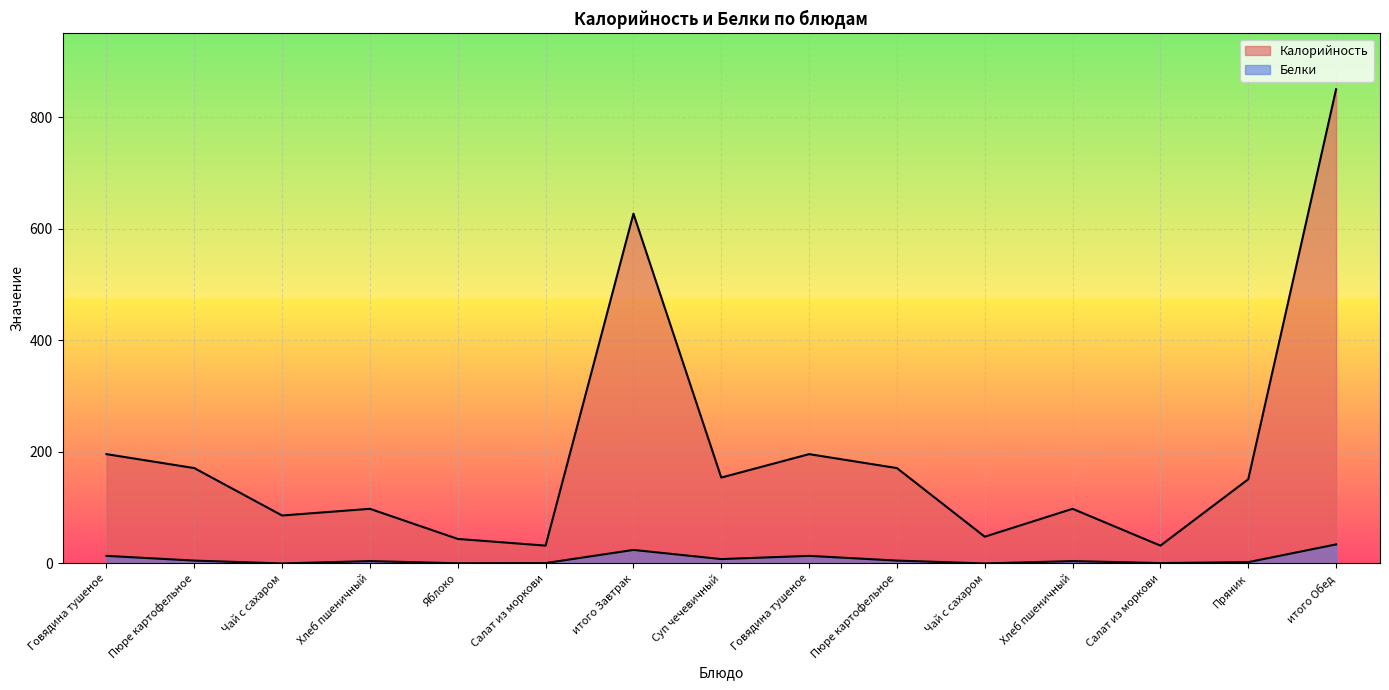

Reading left to right, transcribe all the data shown in this chart.

Калорийность: 196.0	171.0	86.0	98.0	44.0	32.0	627.0	154.0	196.0	171.0	48.0	98.0	32.0	151.0	850.0
Белки: 13.7	5.2	0.1	4.2	0.4	0.8	24.3	7.9	13.7	5.2	0.1	4.2	0.8	2.4	34.2